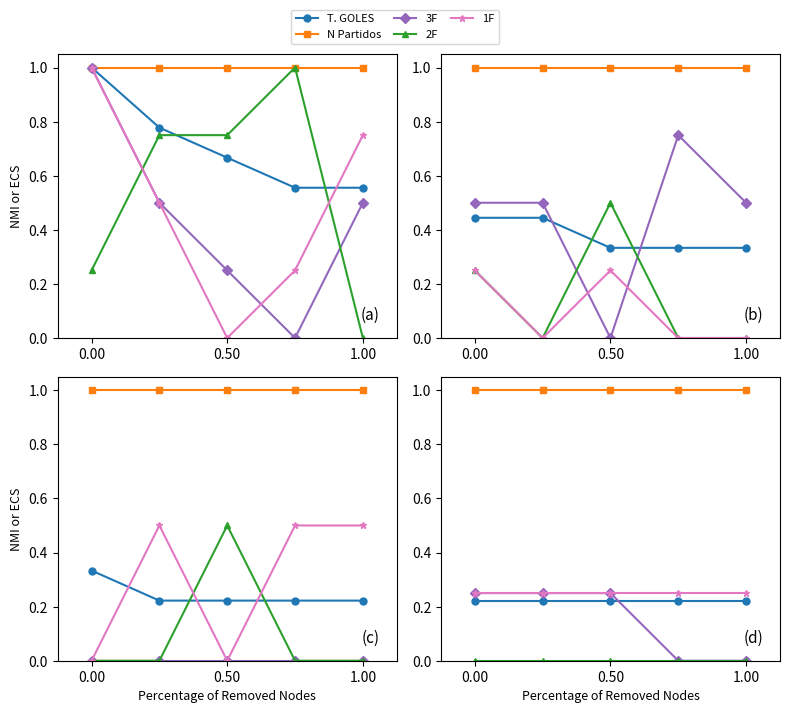

What are all the series names shown in the legend?

T. GOLES, N Partidos, 3F, 2F, 1F